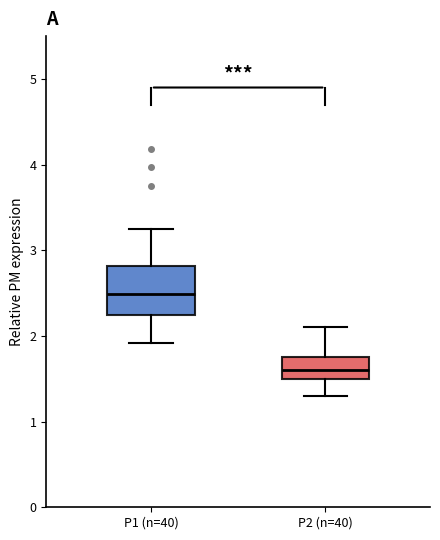

Which box's median line is the highest?

P1 (n=40)